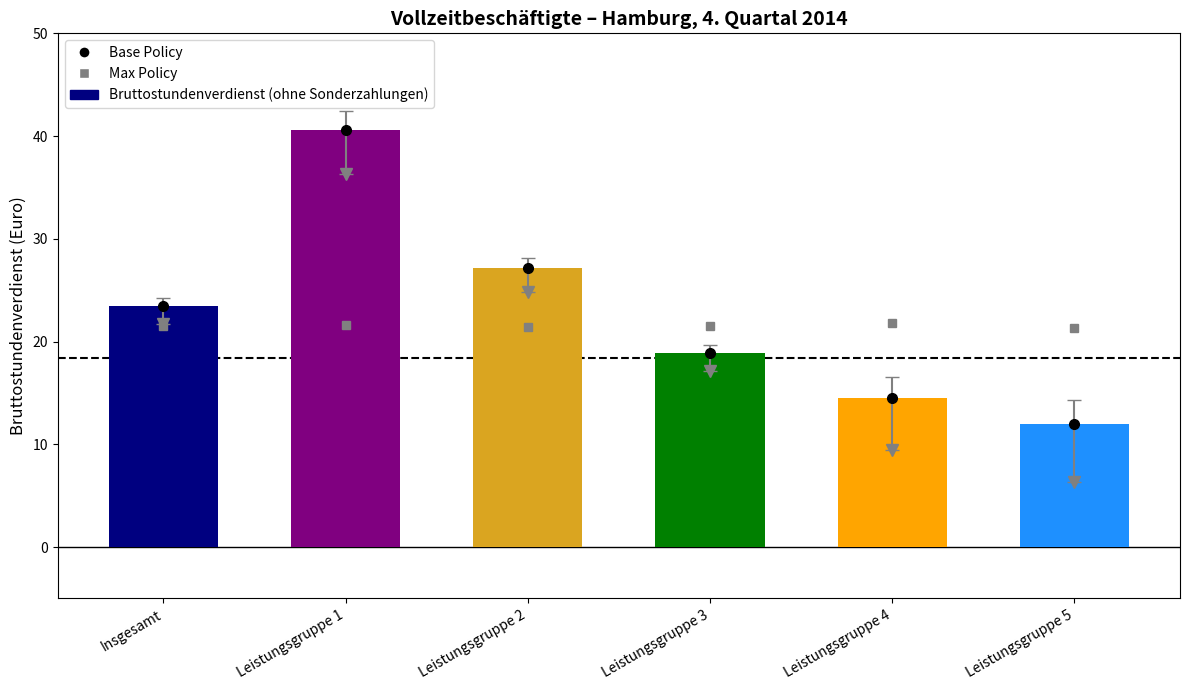

Approximately how many times larger is the value at Insgesamt compared to Leistungsgruppe 5?

2.0